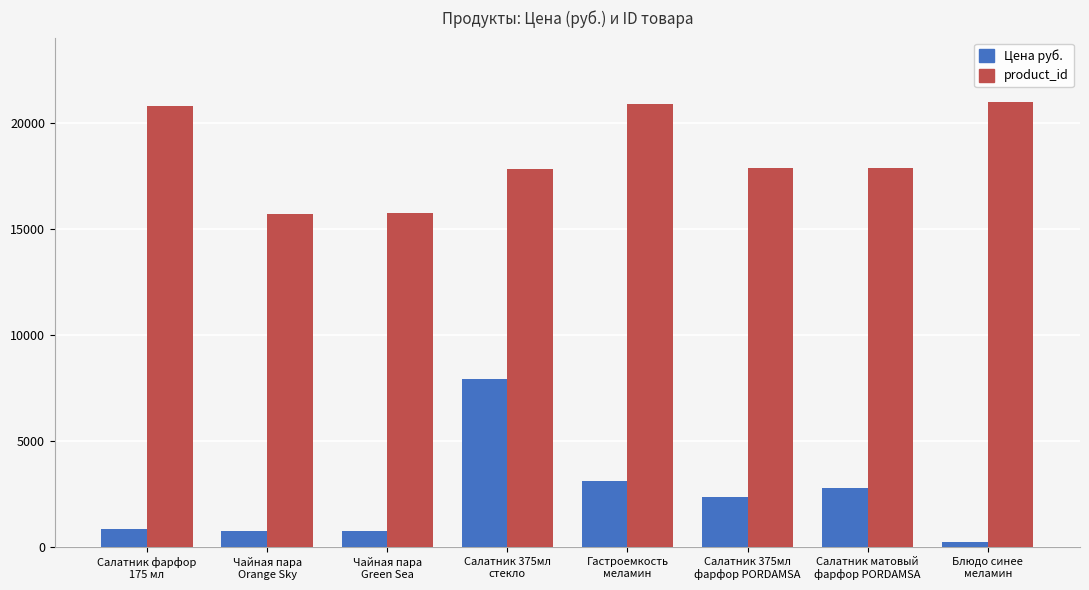

What is the label of the 6th bar from the right?

Чайная пара
Green Sea